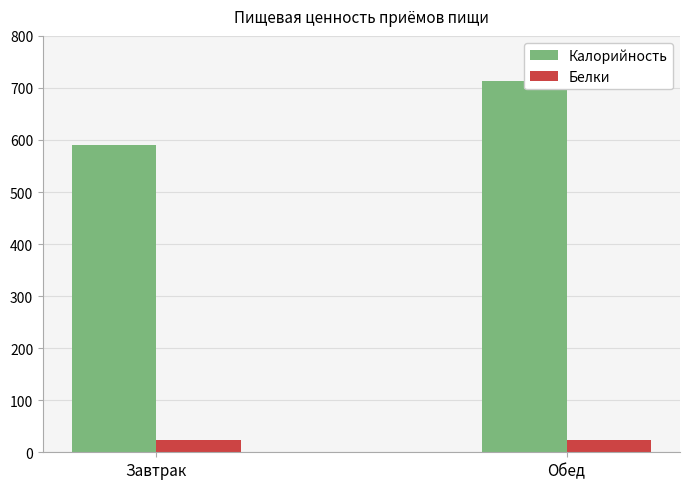

Between Завтрак and Обед, which series saw the biggest shift?

Калорийность